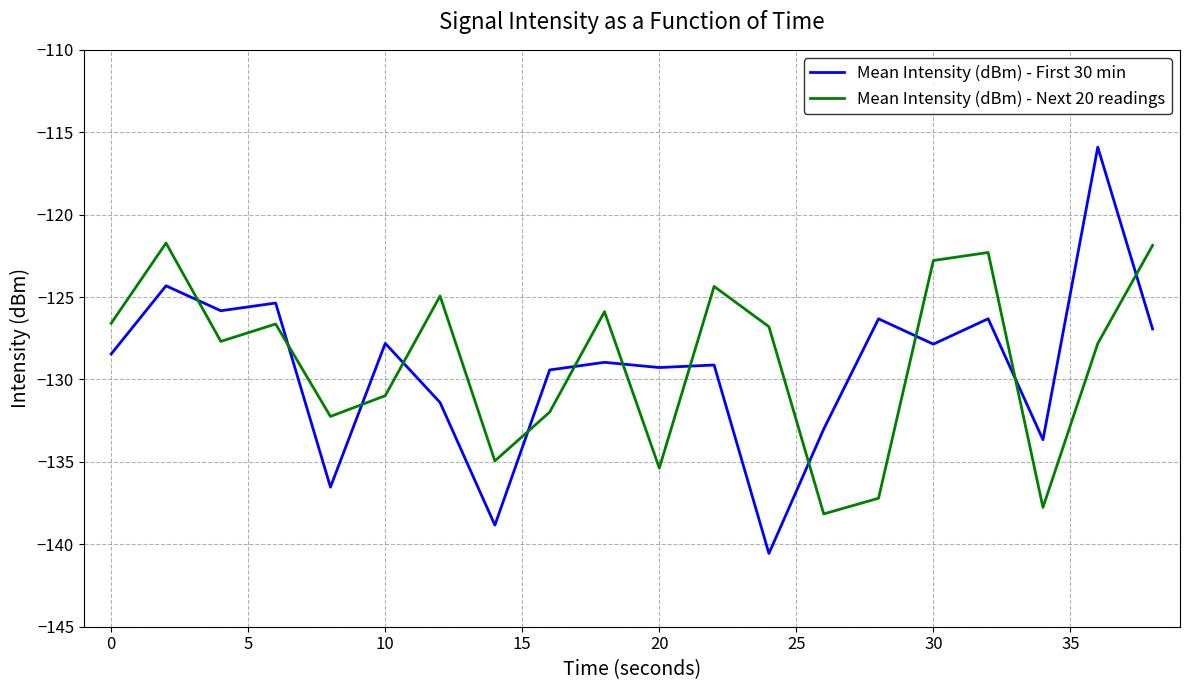

What is the minimum value shown in the chart?

-140.6